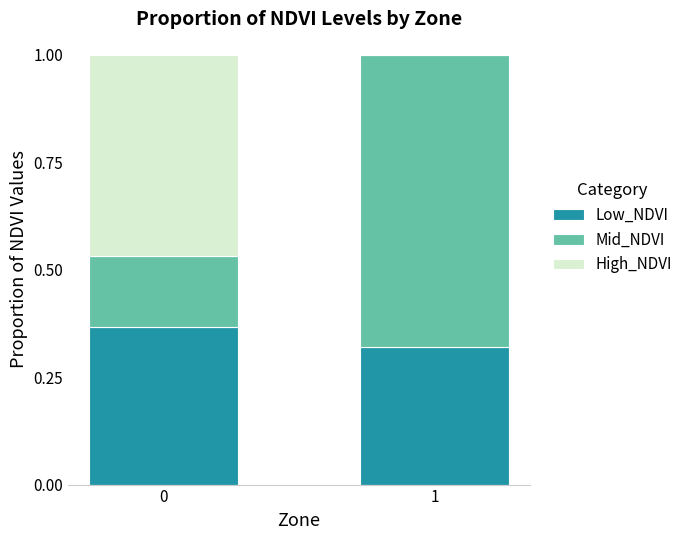

What is the total value across all series at 1?

1.0